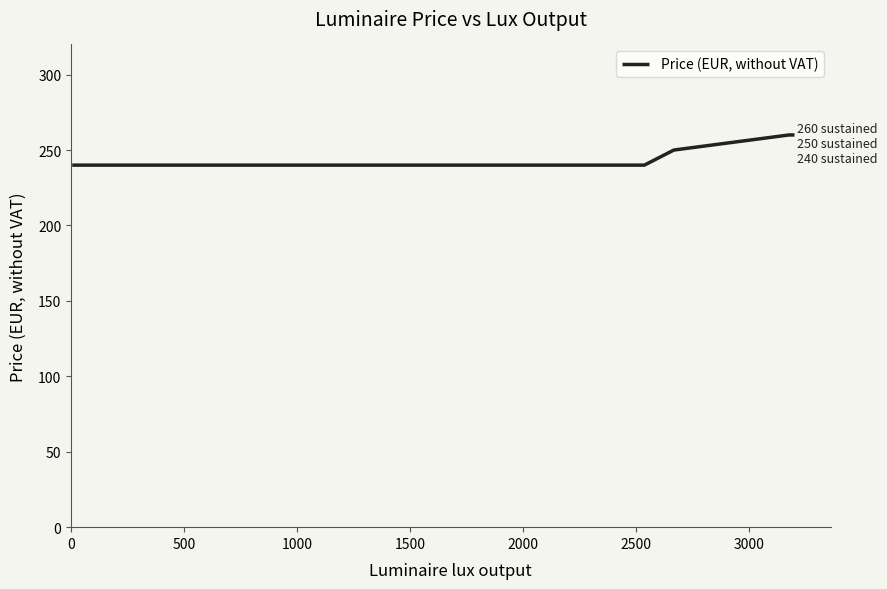

What is the minimum value shown in the chart?

240